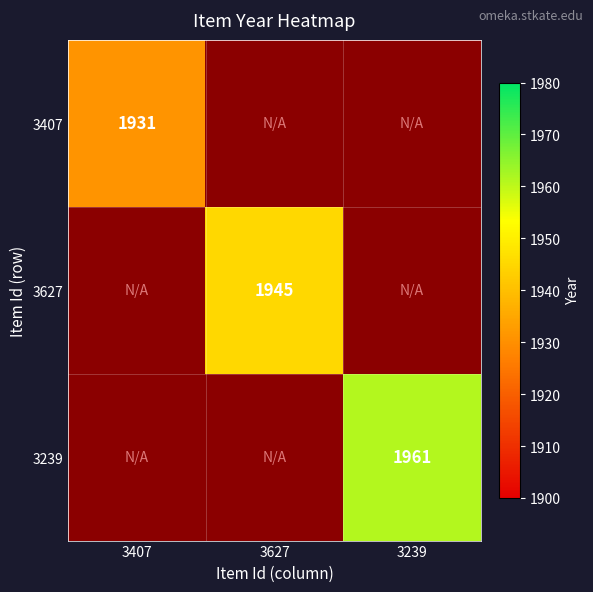

The value of 3627 at 3627 is 1945. True or false?

True